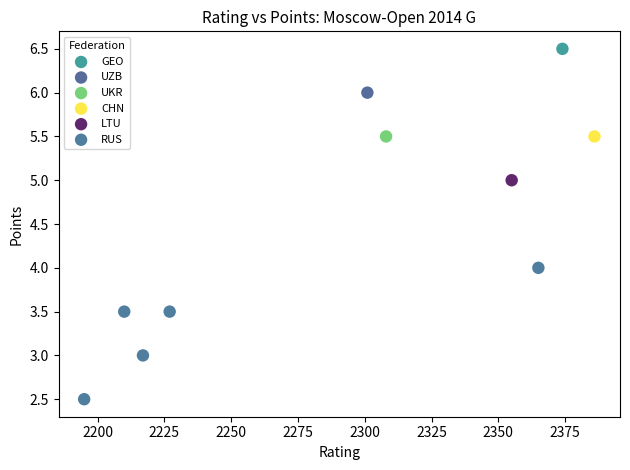

What are all the series names shown in the legend?

GEO, UZB, UKR, CHN, LTU, RUS